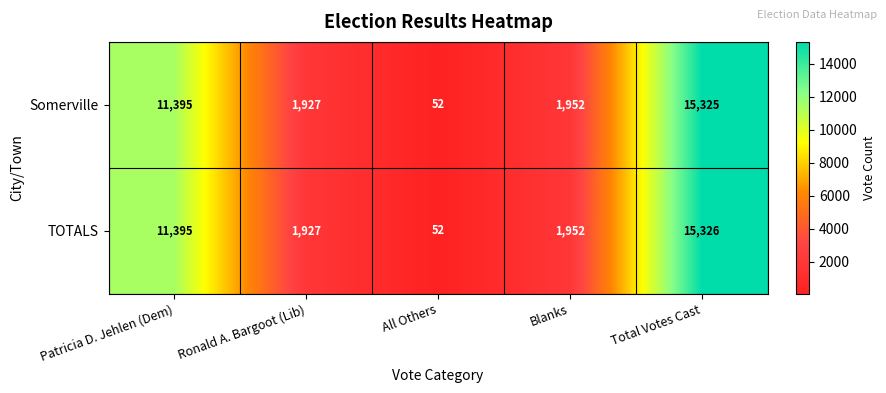

How many series are shown in this chart?

2